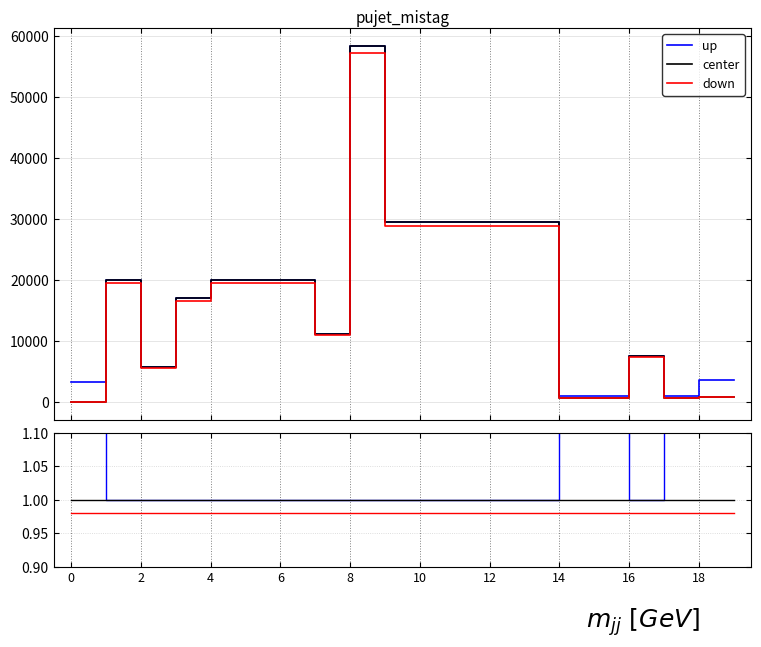

Is the value of center at 11 greater than the value of up at 10?

No